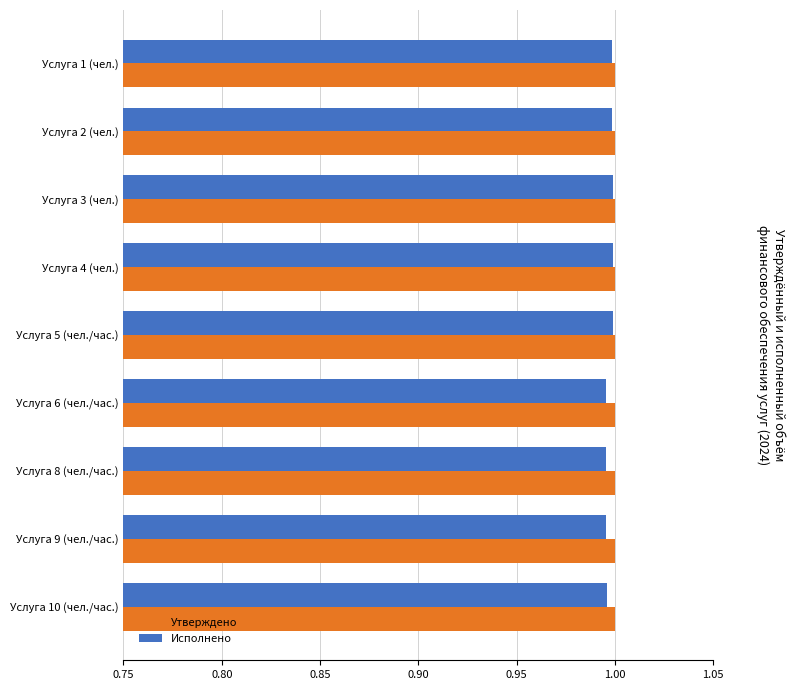

At how many categories does at least one series exceed 0?

9